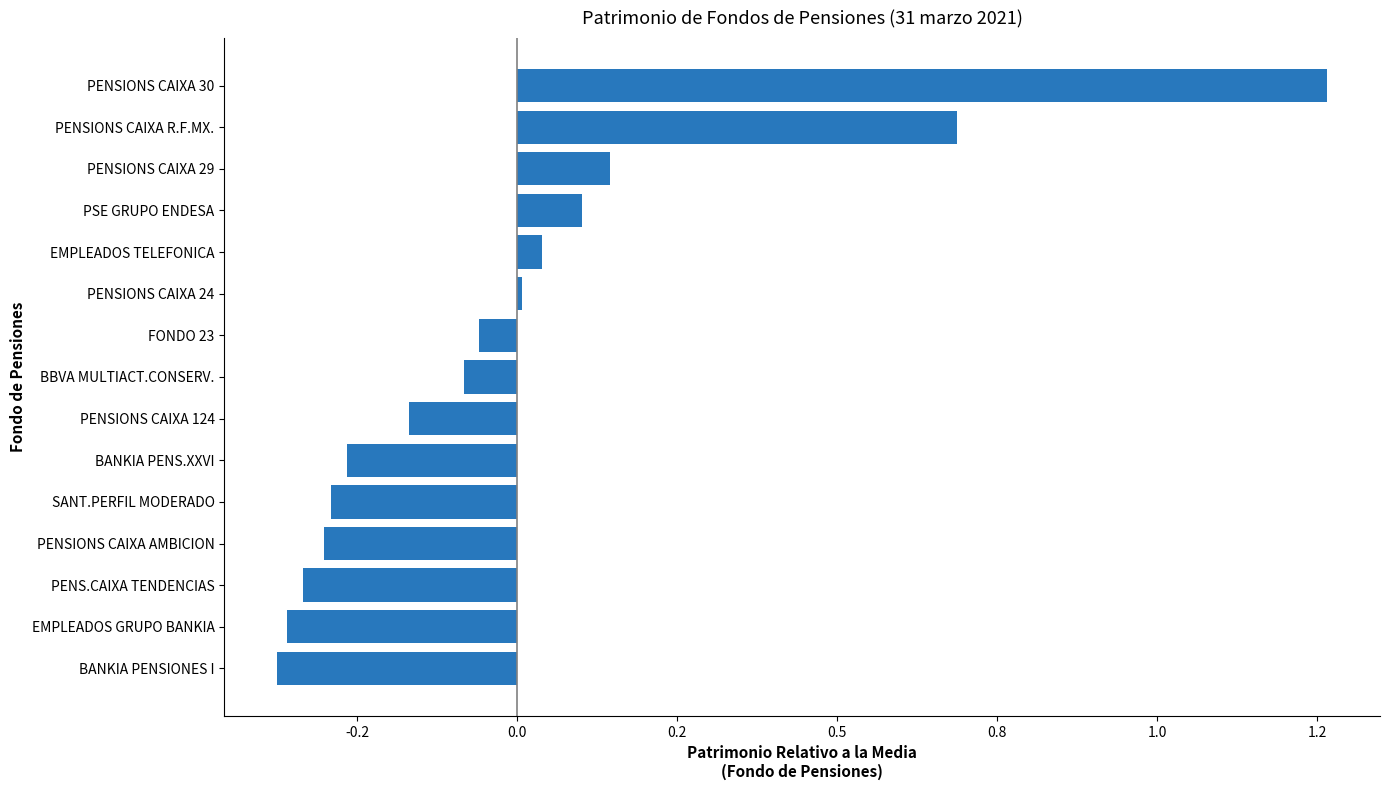

How many distinct data groups are displayed?

1